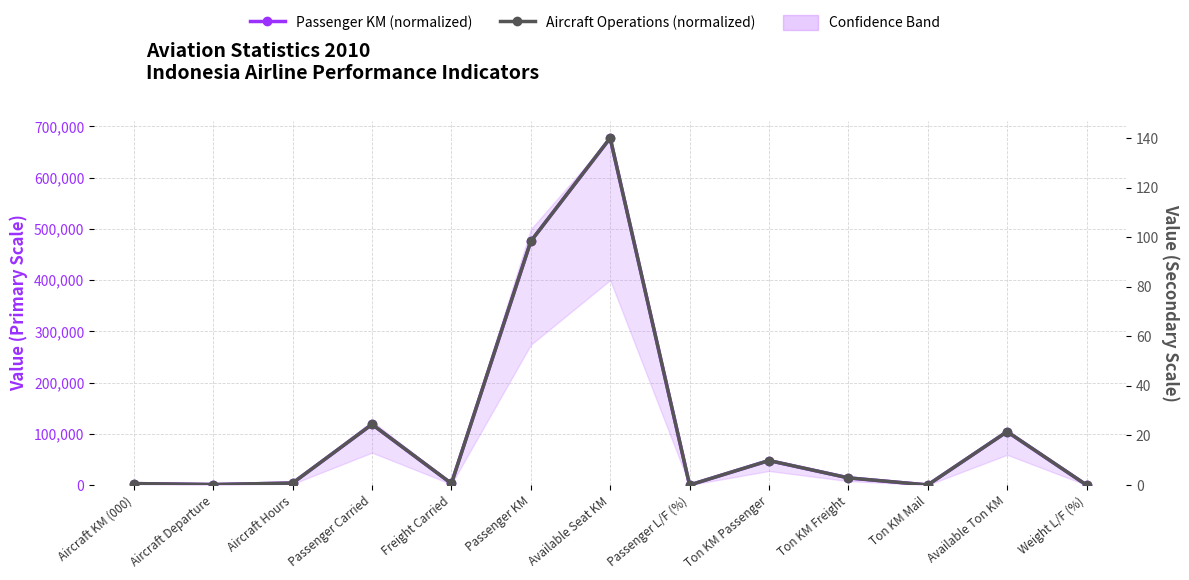

What is the spread (max minus min) of values at Passenger KM?

475527.6